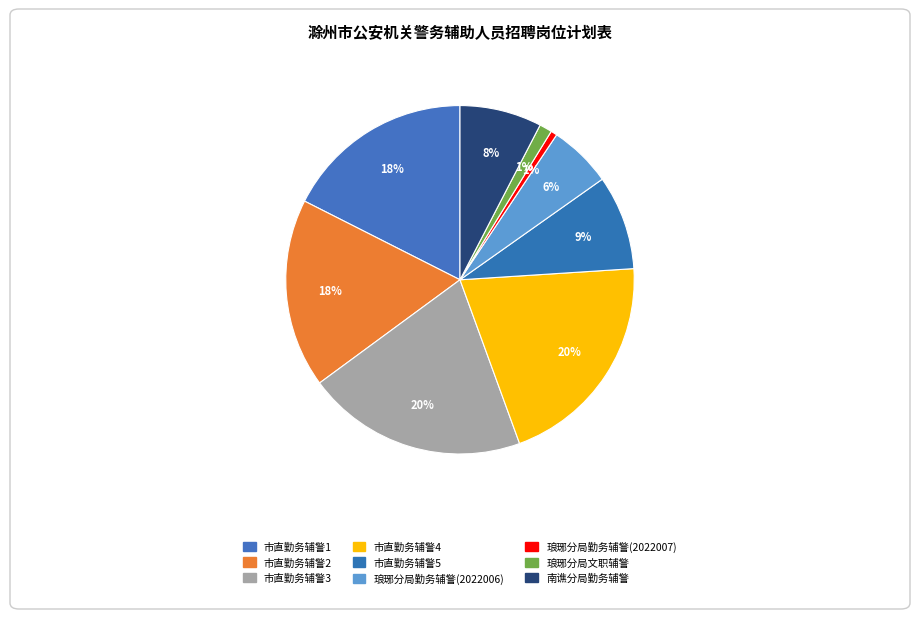

True or false: 市直勤务辅警4 accounts for 20% of the total.

True